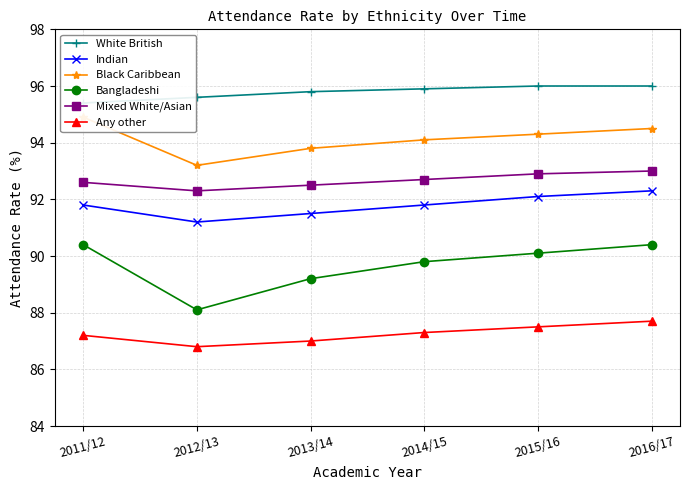

At which category is the sum across all series the highest?

2016/17